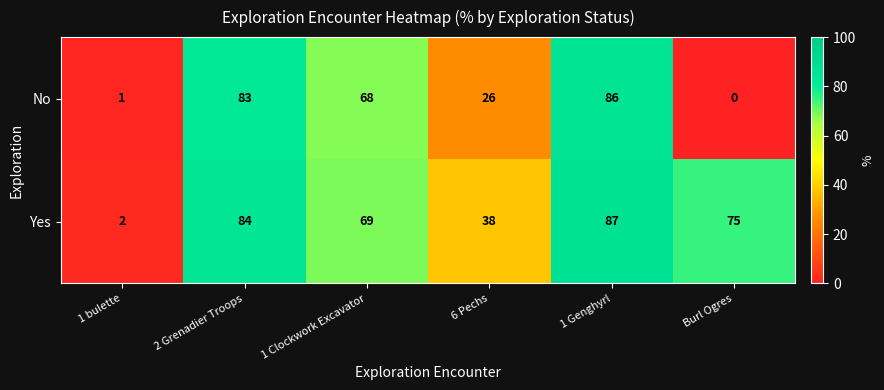

True or false: No has a value of 86 at 1 Genghyrl.

True